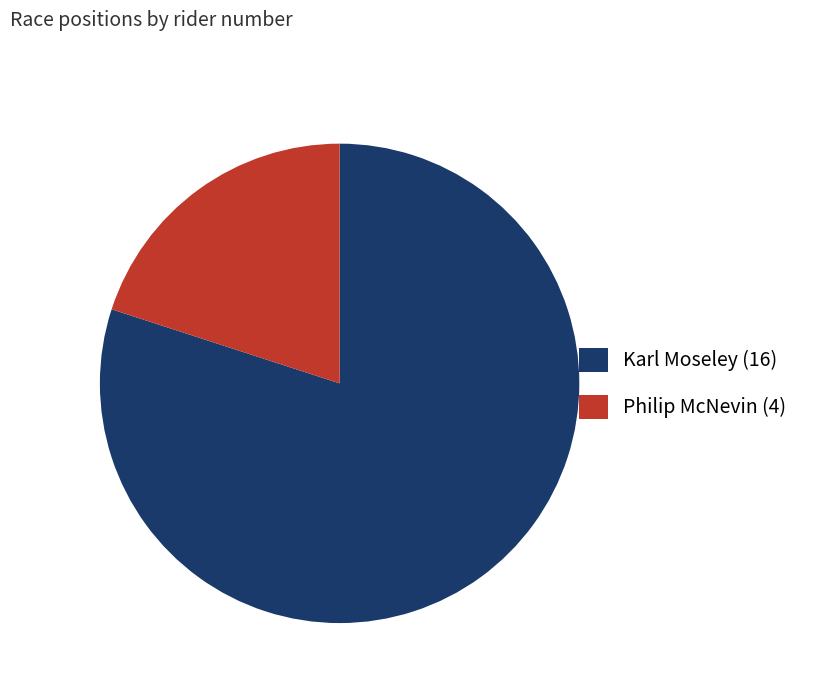

Rank the categories by value from lowest to highest.

Philip McNevin (4), Karl Moseley (16)